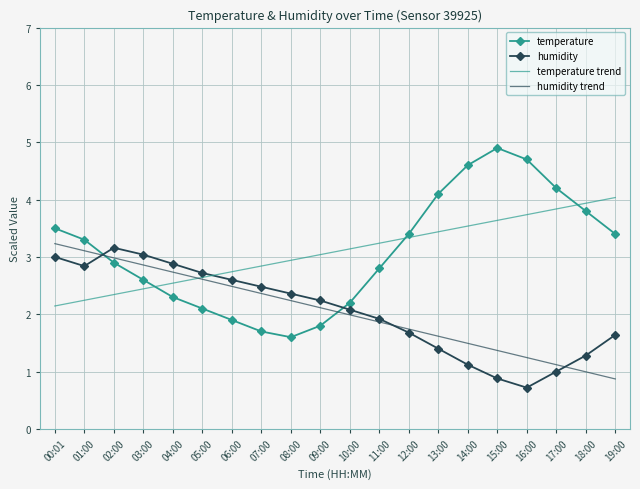

Between which two adjacent categories do humidity and humidity trend first intersect?

01:00 and 02:00